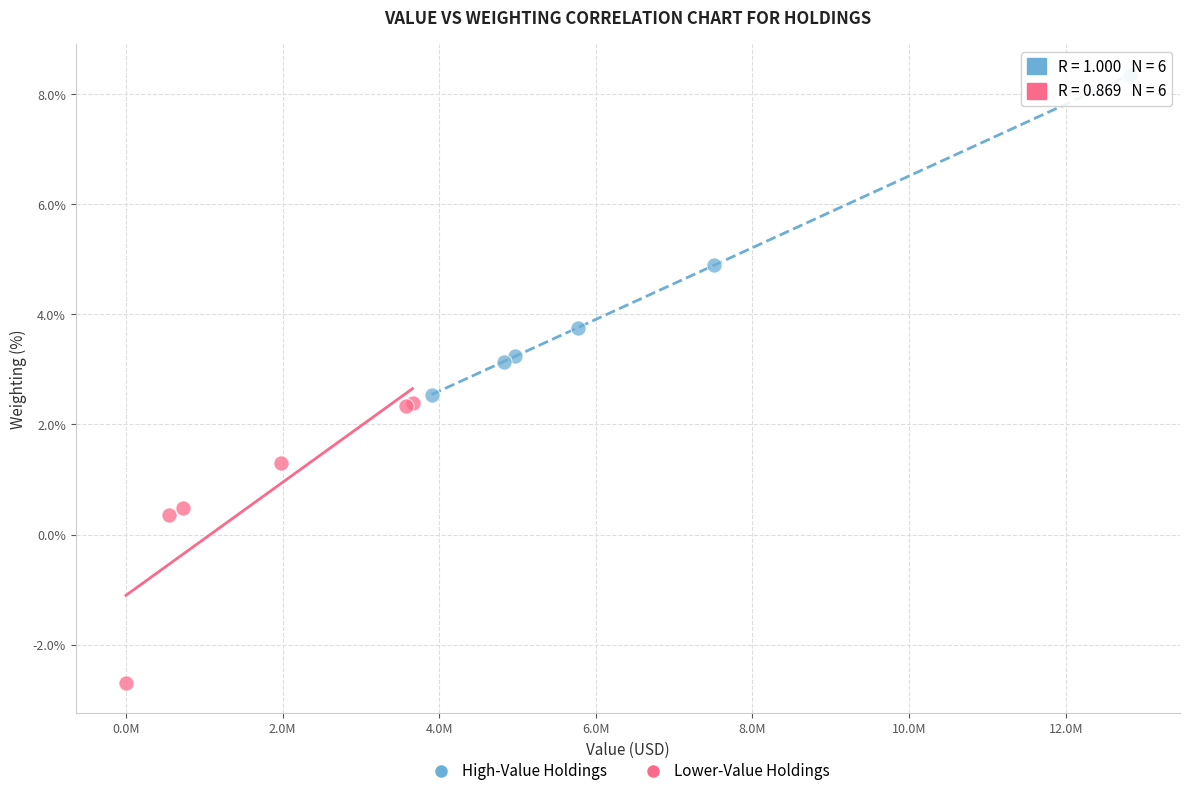

Which series has the widest spread of Y values?

High-Value Holdings